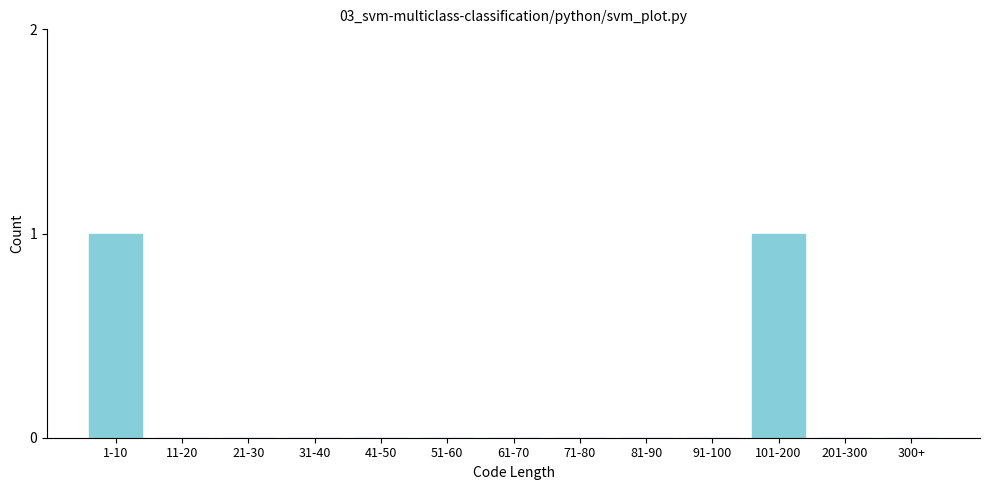

Reading left to right, transcribe all the data shown in this chart.

1-10=1	11-20=0	21-30=0	31-40=0	41-50=0	51-60=0	61-70=0	71-80=0	81-90=0	91-100=0	101-200=1	201-300=0	300+=0